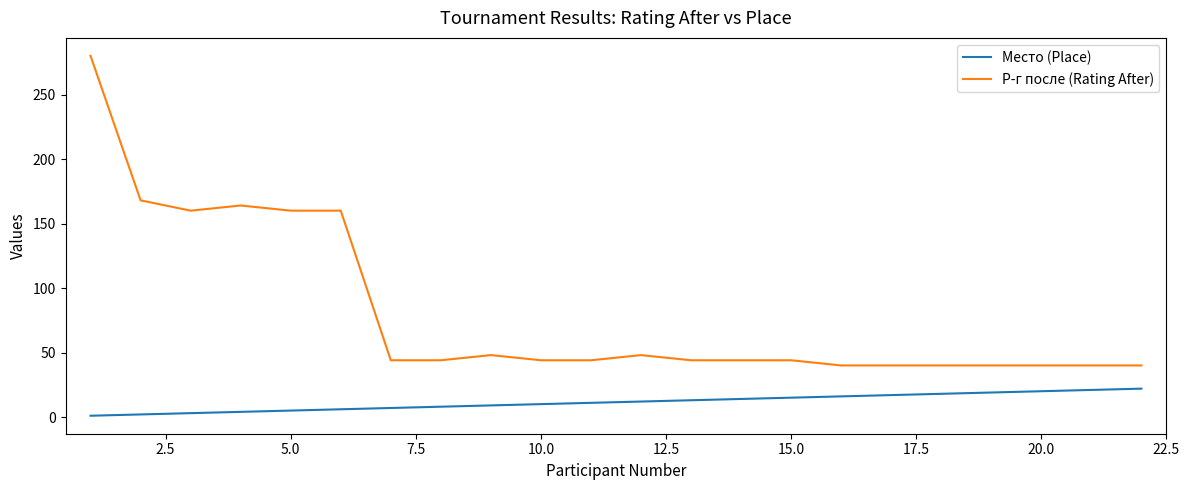

What is the maximum value for Место (Place)?

22